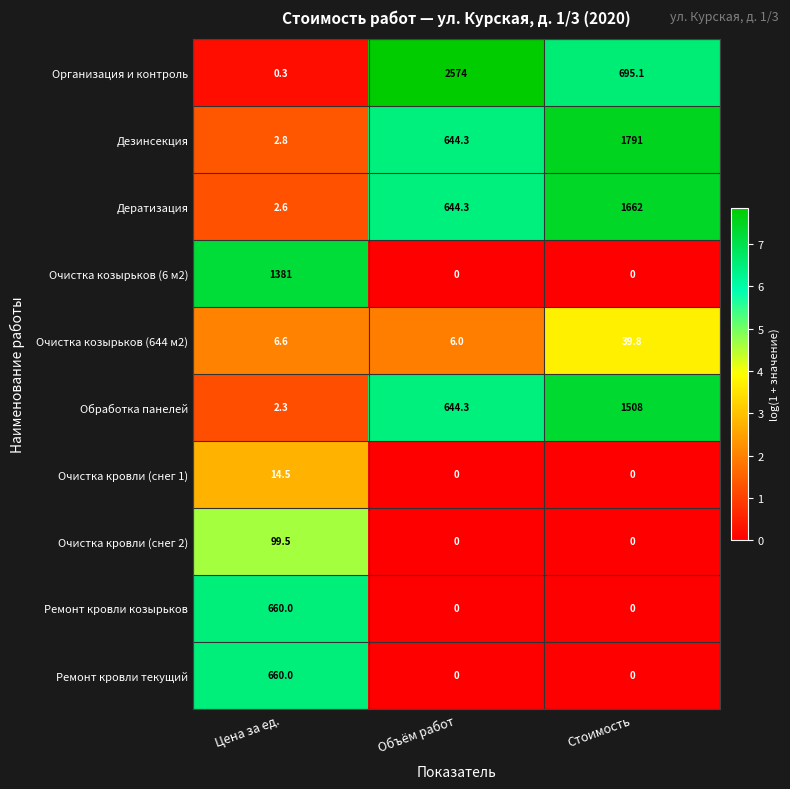

Reading left to right, extract all data points from this chart.

Организация и контроль: 0.3	2574.0	695.1
Дезинсекция: 2.8	644.3	1791.0
Дератизация: 2.6	644.3	1662.0
Очистка козырьков (6 м2): 1381.0	0.0	0.0
Очистка козырьков (644 м2): 6.6	6.0	39.8
Обработка панелей: 2.3	644.3	1508.0
Очистка кровли (снег 1): 14.5	0.0	0.0
Очистка кровли (снег 2): 99.5	0.0	0.0
Ремонт кровли козырьков: 660.0	0.0	0.0
Ремонт кровли текущий: 660.0	0.0	0.0